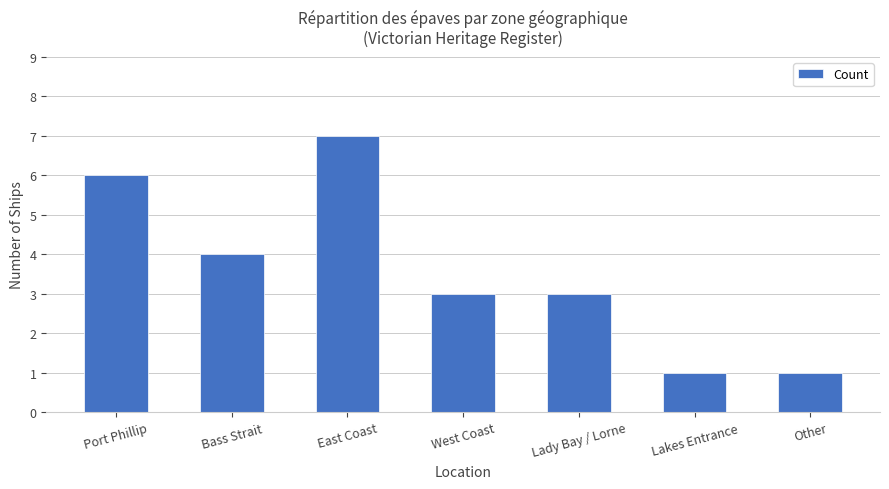

At which label is the value closest to 4?

Bass Strait